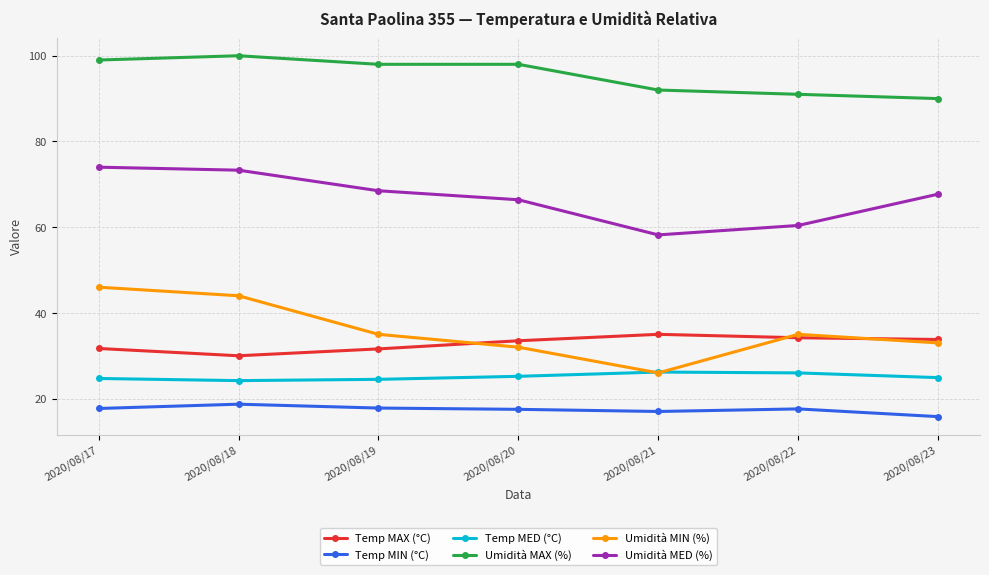

Does the chart have visible grid lines?

Yes